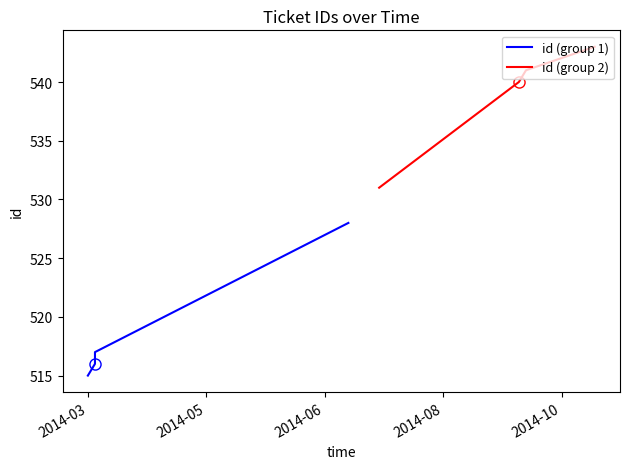

At how many categories does at least one series exceed 537?

3